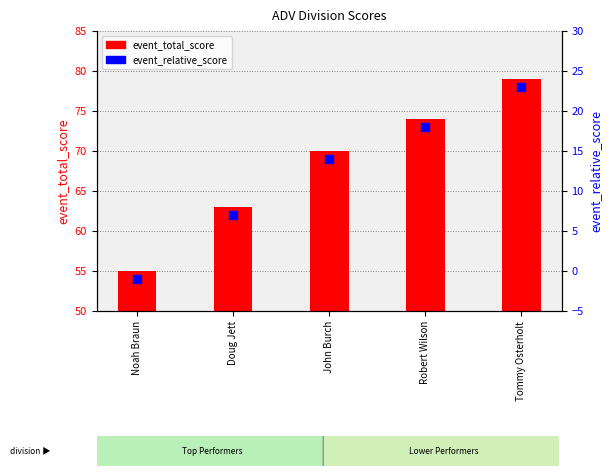

What is the total value across all series at Tommy Osterholt?

102